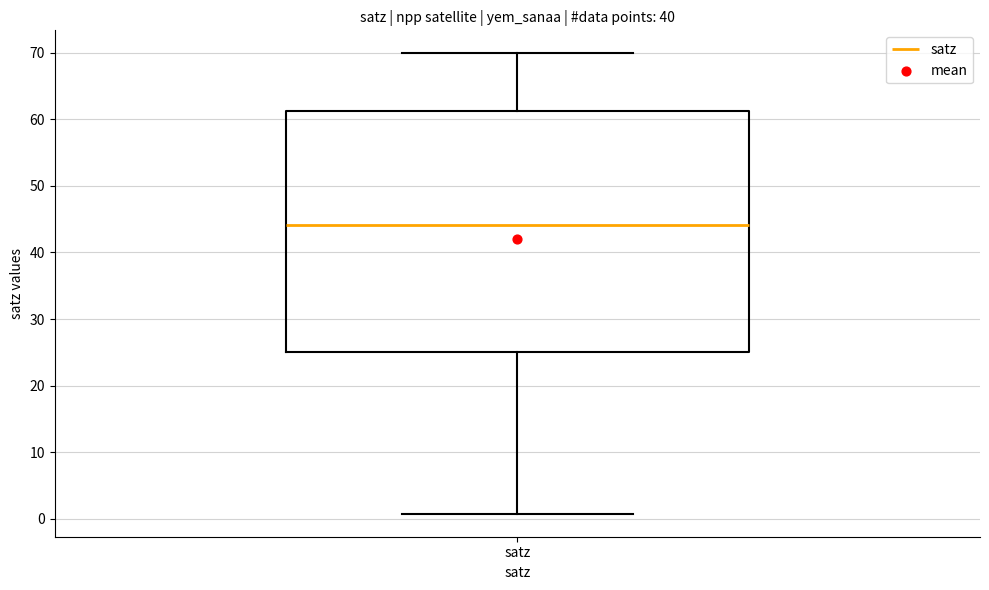

Transcribe this box plot: give where the median line is, the range the box spans, and where the two whiskers end, as read against the y-axis. The values are not printed on the chart, so give them approximately, as read against the axis.

median 44, box 25 to 61, whiskers 1 to 70